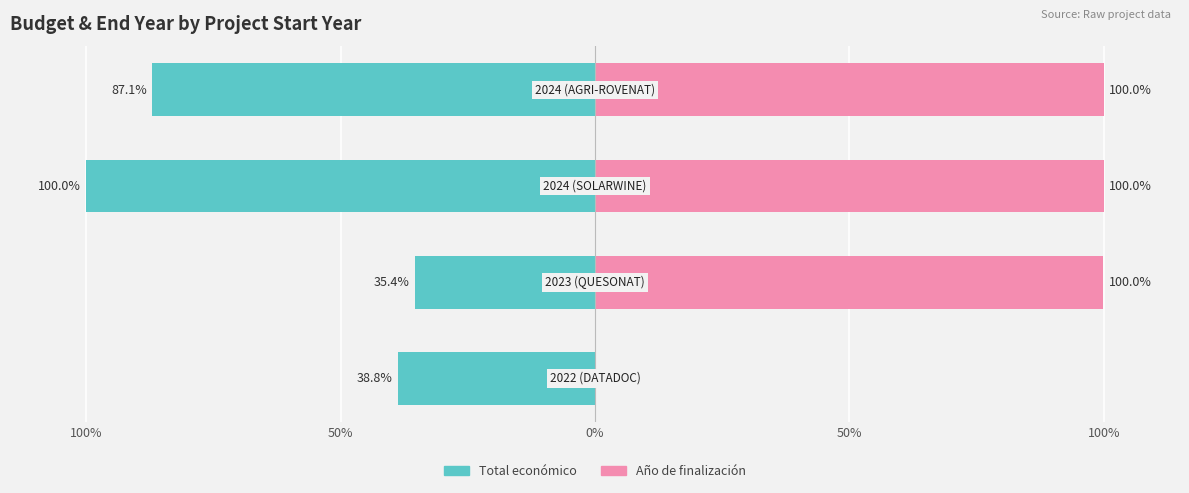

What is the spread (max minus min) of values at 100%?

38.8